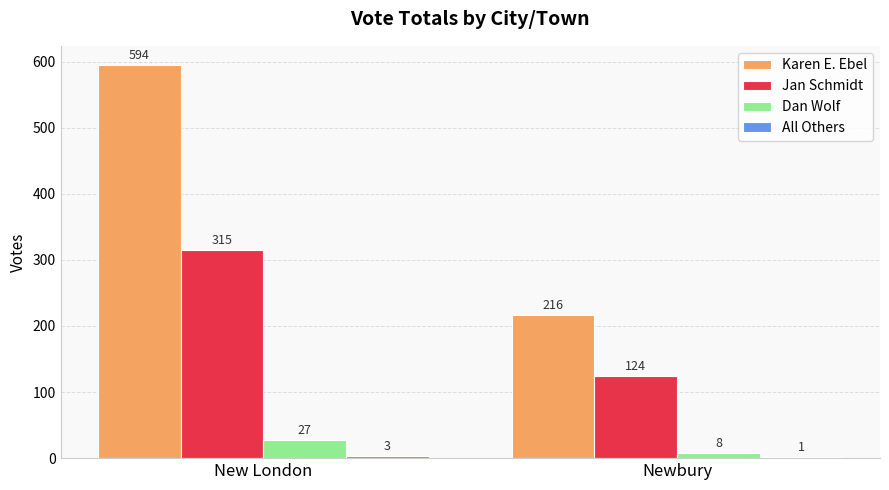

Which category has the highest value across all series?

New London